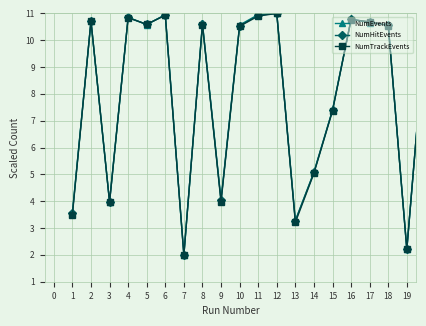

What is the value of the NumHitEvents point at the 17th from the left?

10.7